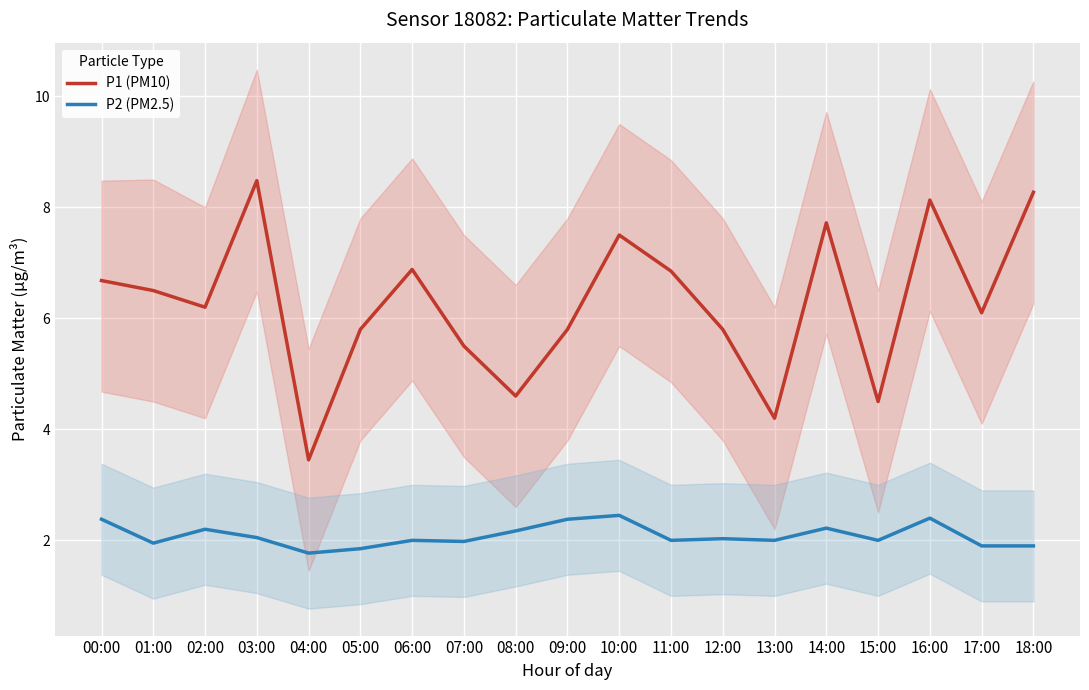

What is the label of the 3rd point from the right?

16:00